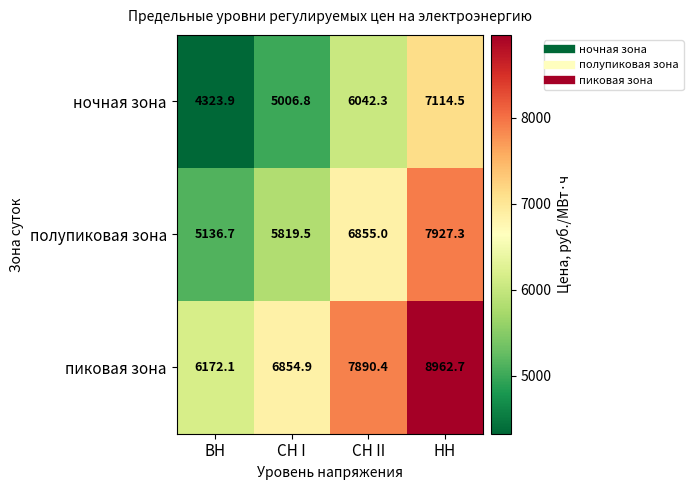

Which series changed the most between ВН and СН II?

ночная зона